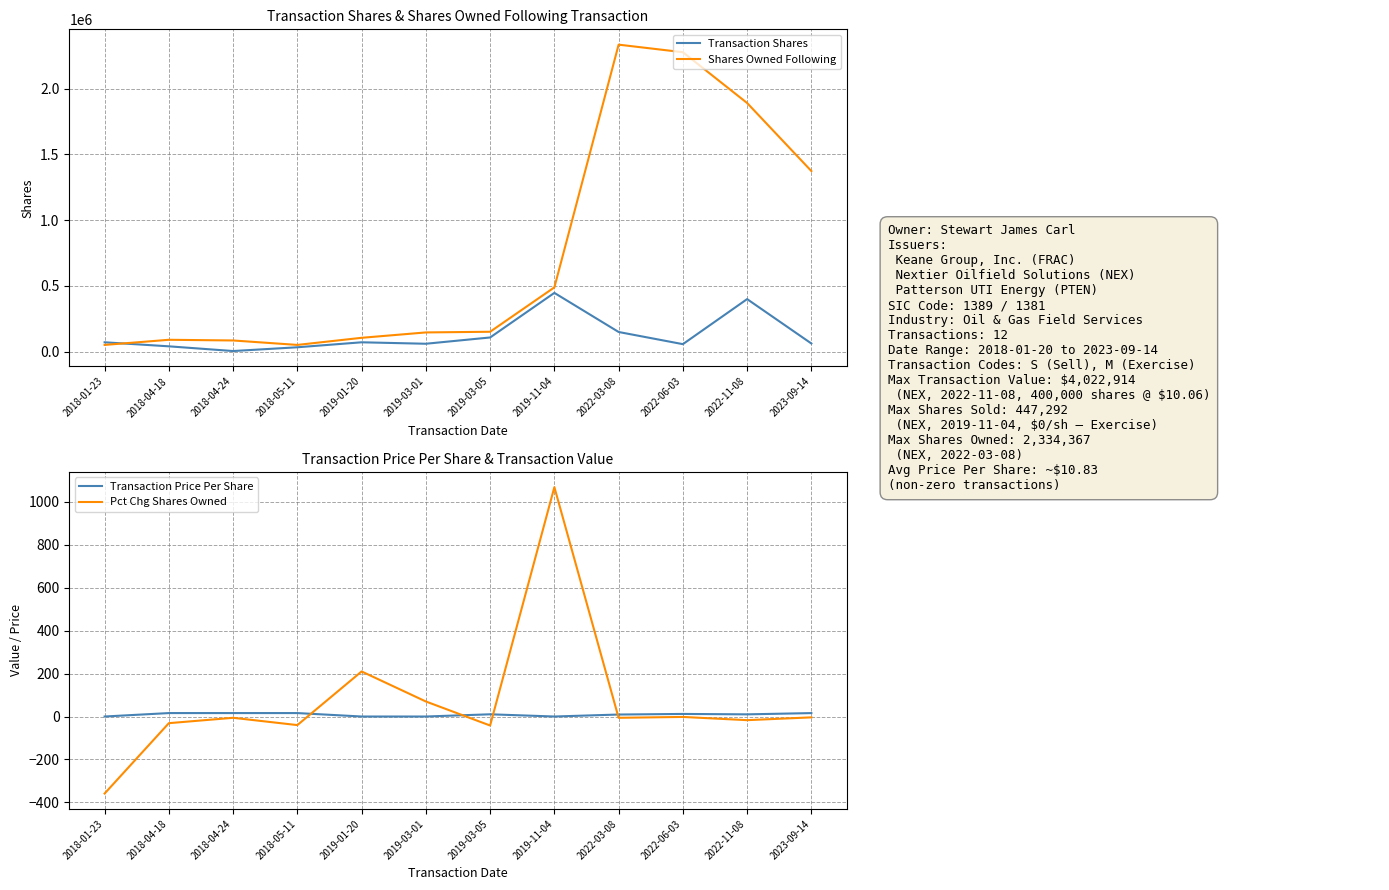

Is it true that Pct Chg Shares Owned equals -26.7 at 2018-05-11?

False